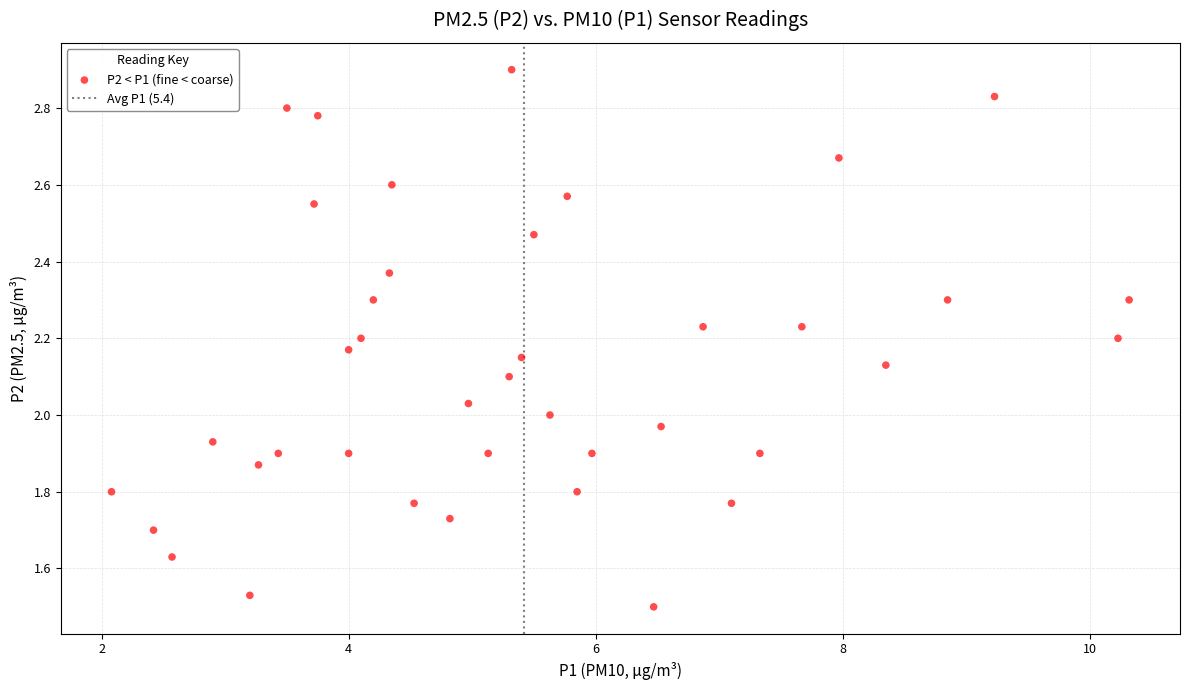

What is the range of X values (max minus min)?

8.2